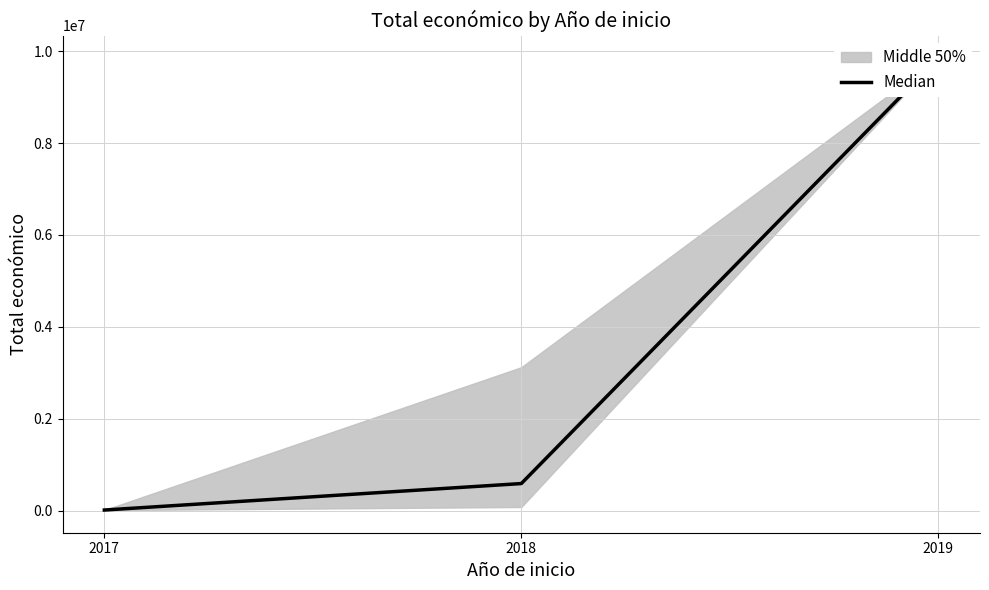

What is the smallest value displayed?

11976